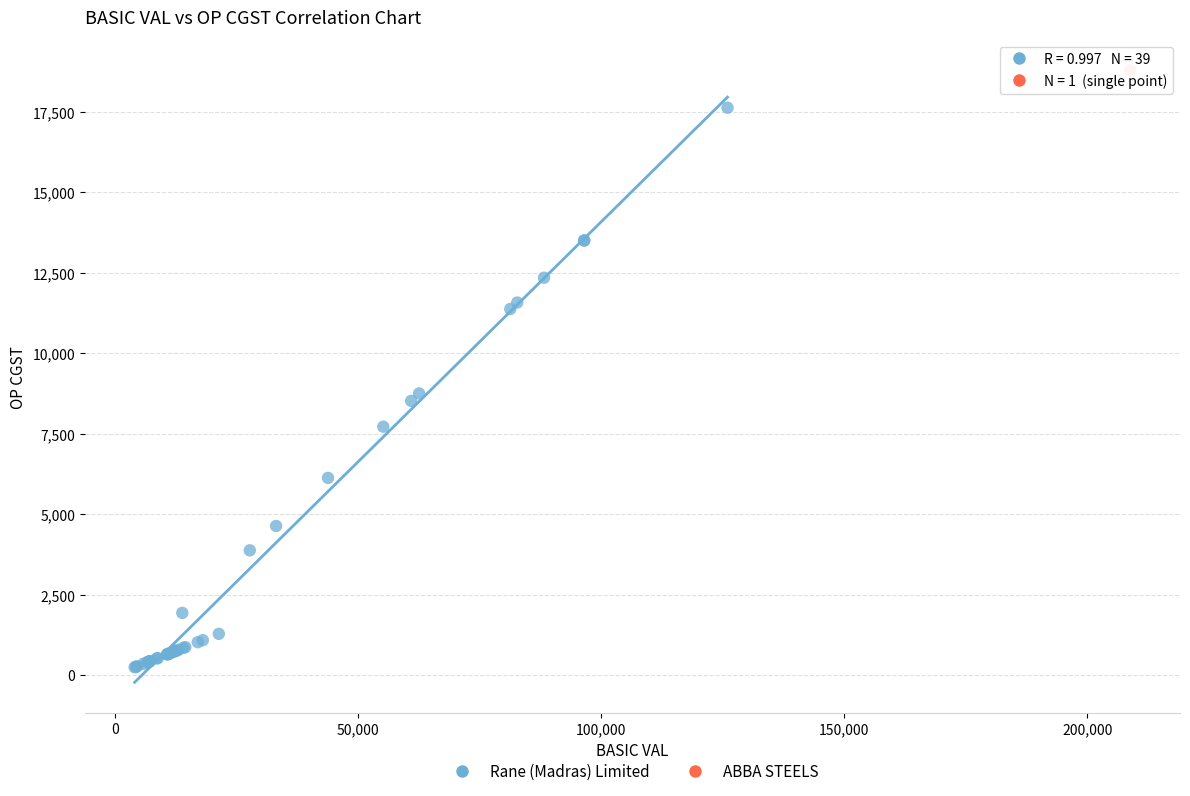

What are all the series names shown in the legend?

Rane (Madras) Limited, ABBA STEELS